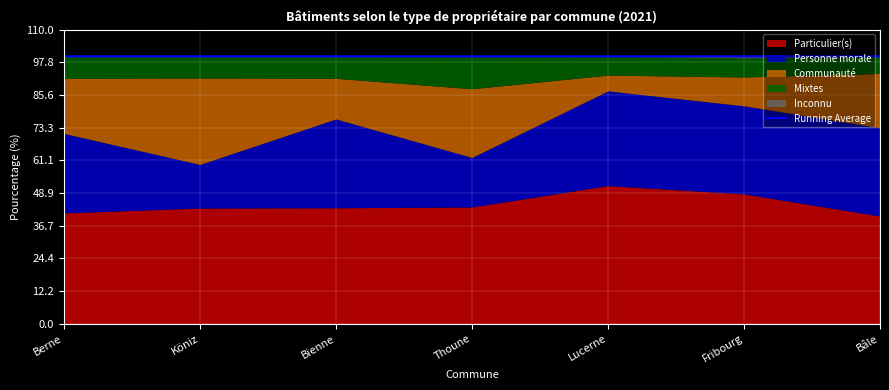

Which has a higher value, Lucerne or Berne?

Berne